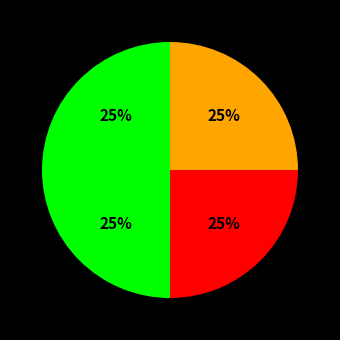

Count the number of slices in the pie.

4